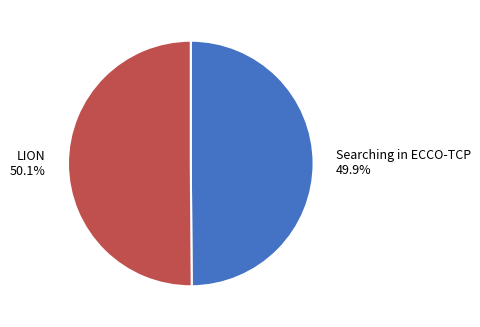

True or false: Searching in ECCO-TCP accounts for 50% of the total.

True